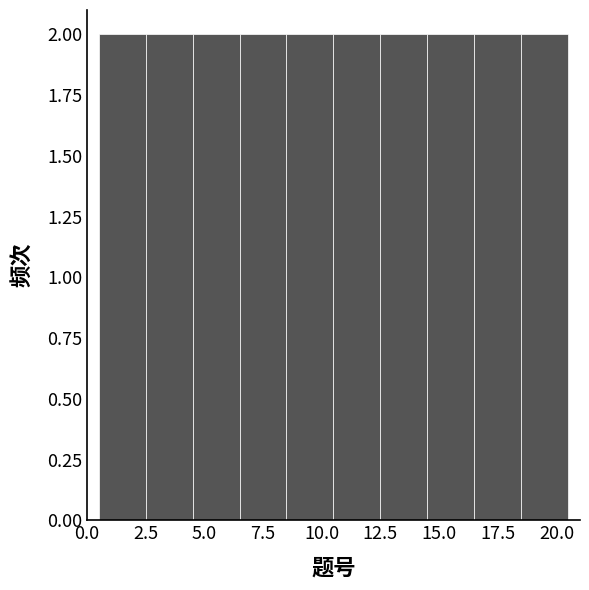

Reading left to right, transcribe this chart: for each bar, give the range it covers on the x-axis and its height. The values are not printed on the chart, so give them approximately, as read against the axis.

0.5 to 2.5: 2
2.5 to 4.5: 2
4.5 to 6.5: 2
6.5 to 8.5: 2
8.5 to 10.5: 2
10.5 to 12.5: 2
12.5 to 14.5: 2
14.5 to 16.5: 2
16.5 to 18.5: 2
18.5 to 20.5: 2